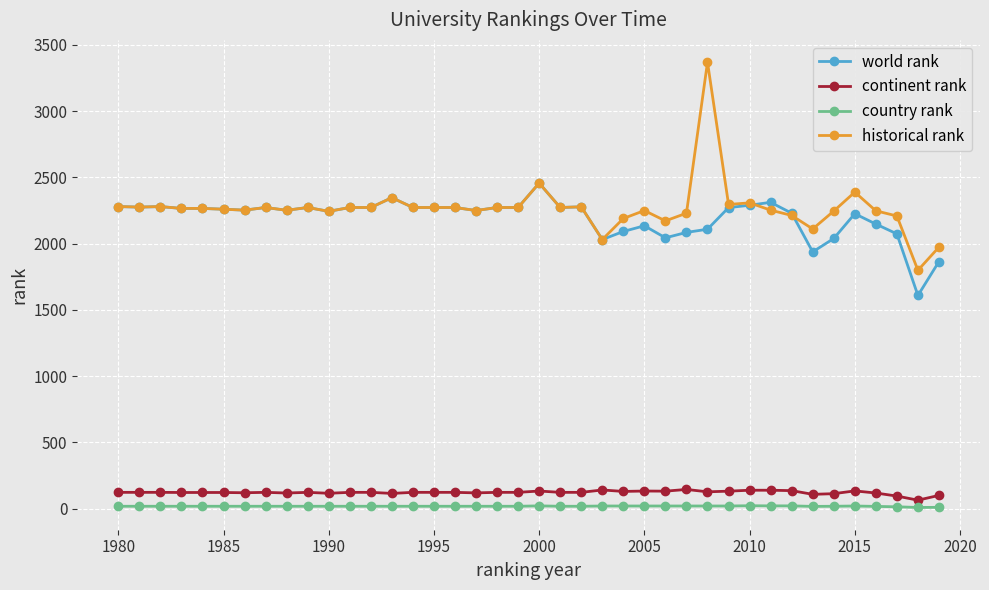

What is the minimum value shown in the chart?

8